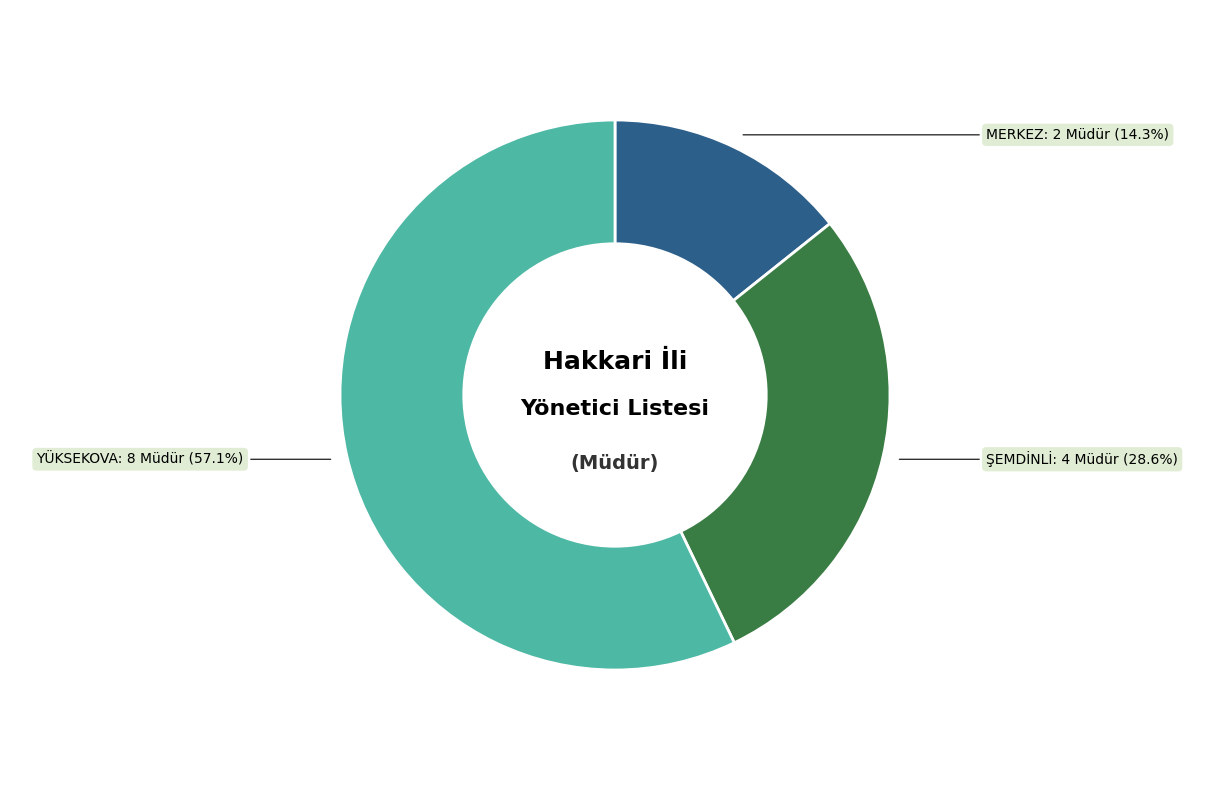

Rank the categories by value from lowest to highest.

MERKEZ, ŞEMDİNLİ, YÜKSEKOVA